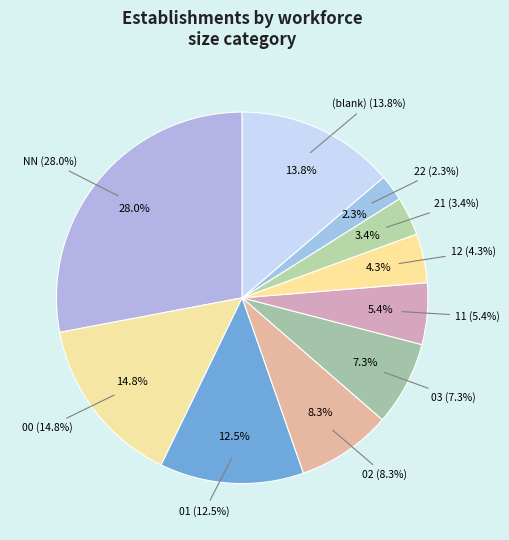

What is the total percentage of Other and 01?

26.3%